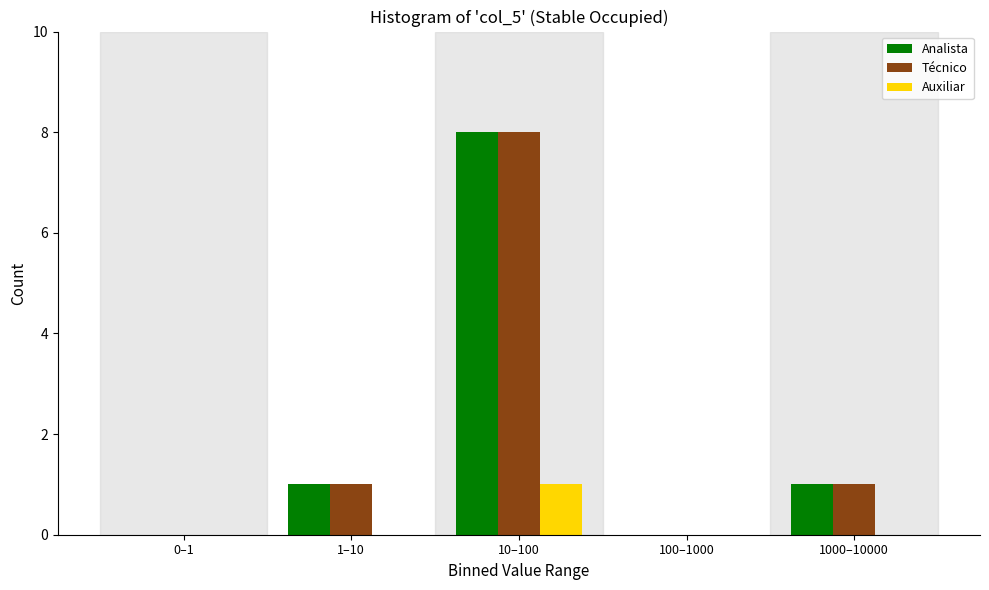

Reading right to left, transcribe all the data shown in this chart.

Analista: 1000–10000=1	100–1000=0	10–100=8	1–10=1	0–1=0
Técnico: 1000–10000=1	100–1000=0	10–100=8	1–10=1	0–1=0
Auxiliar: 1000–10000=0	100–1000=0	10–100=1	1–10=0	0–1=0